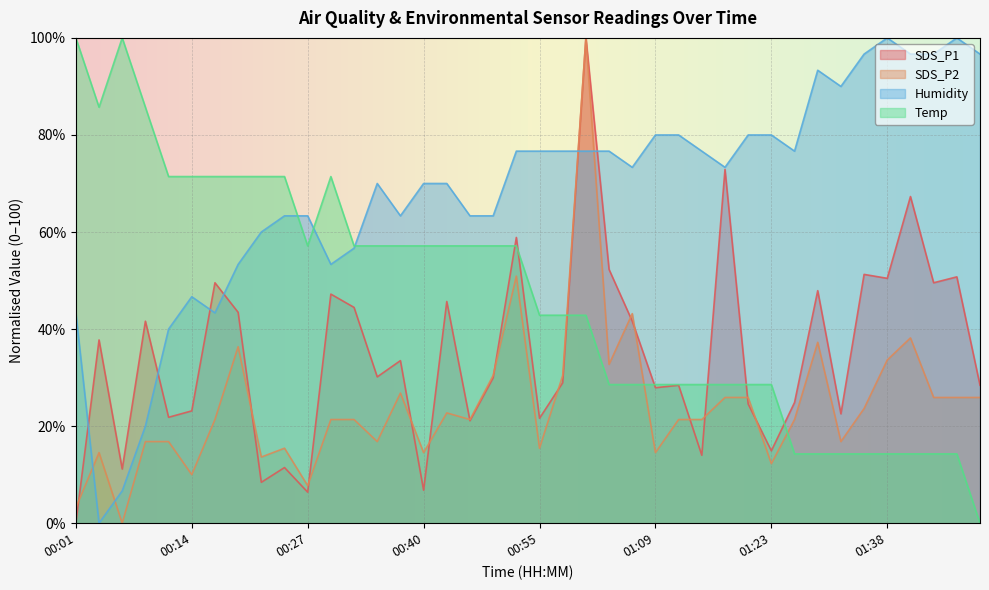

Where is SDS_P2 nearest to the value 49?

00:51